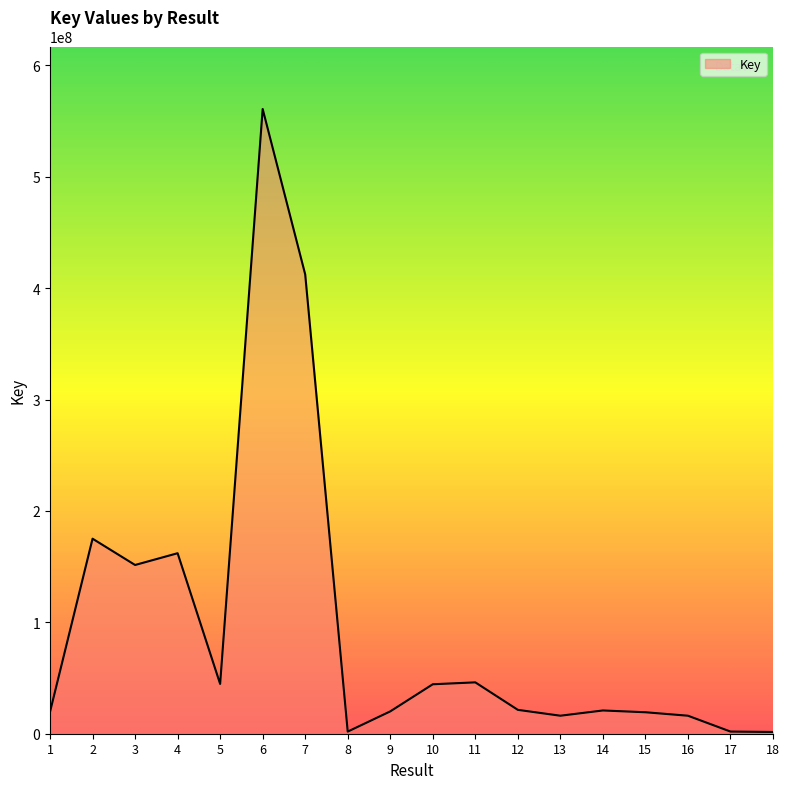

Where is the data nearest to the value 281242138?

2